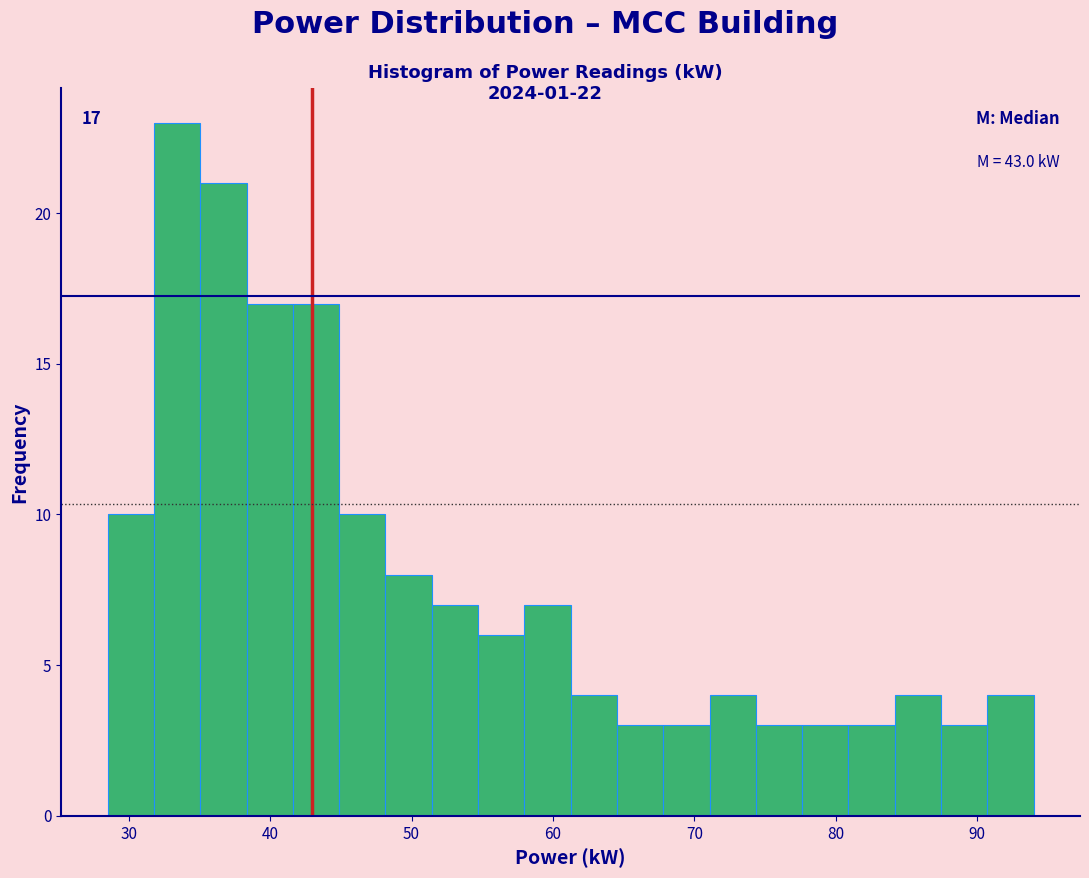

Around what value on the x-axis is the tallest bar? Give the approximate position of its centre, as read against the axis.

33